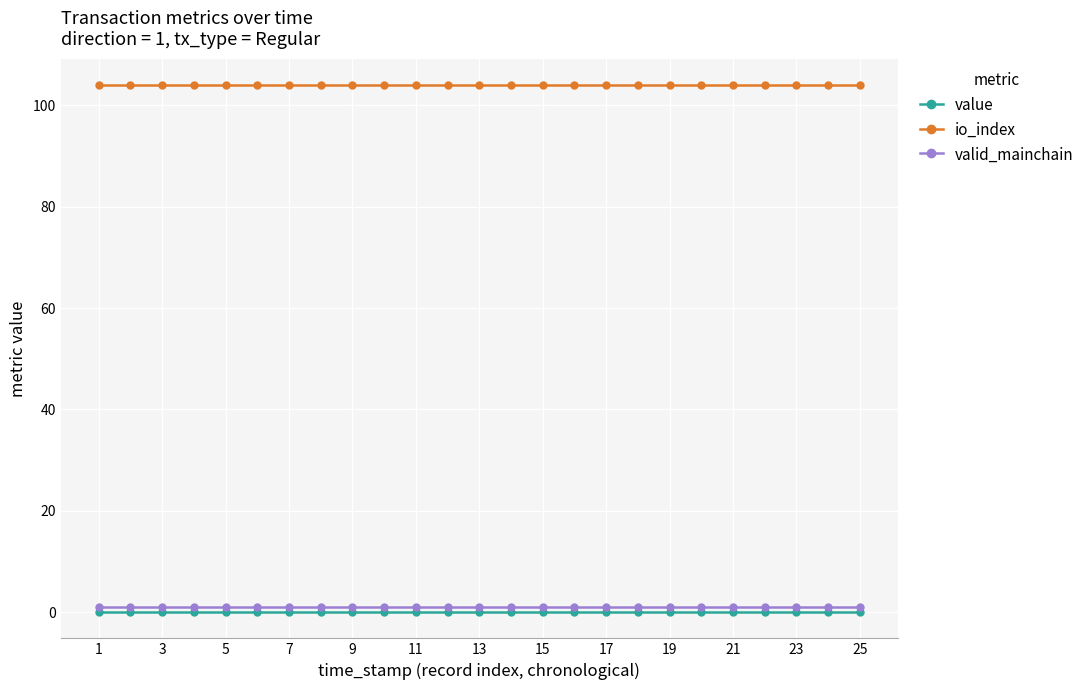

What is the value of the io_index point at the 6th from the left?

104.0